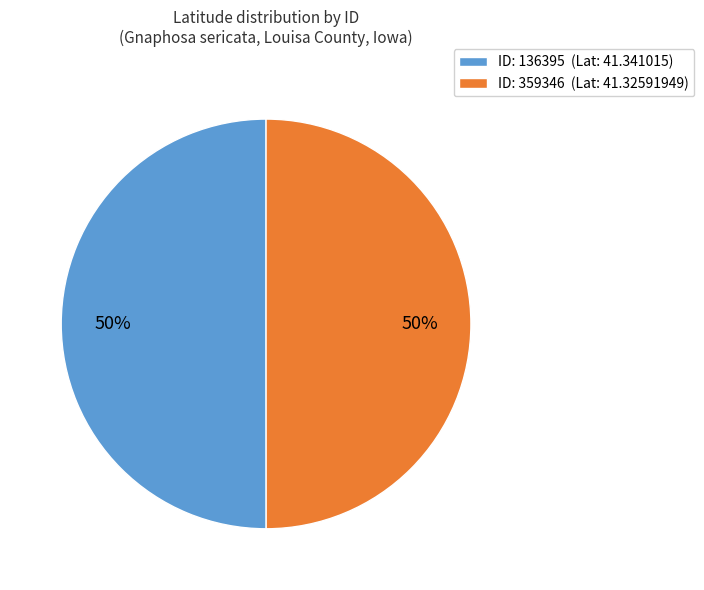

Count the number of slices in the pie.

2